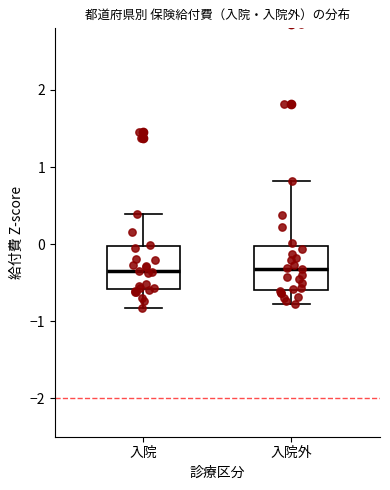

Reading left to right, transcribe this box plot: for each box, give where its median line is, the range the box spans, and where its two whiskers end, as read against the y-axis. The values are not printed on the chart, so give them approximately, as read against the axis.

入院: median -0.3, box -0.6 to 0.0, whiskers -0.8 to 0.4
入院外: median -0.3, box -0.6 to 0.0, whiskers -0.8 to 0.8